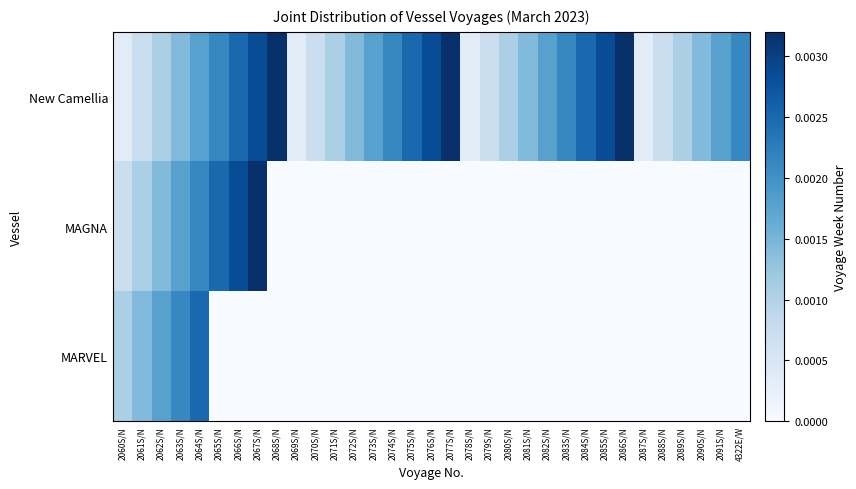

How many series are shown in this chart?

3